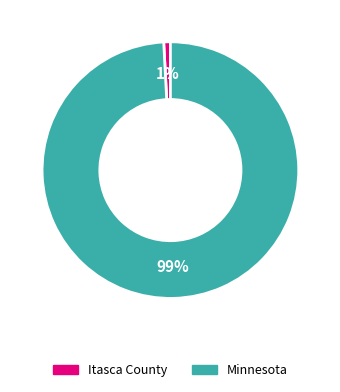

What is the smallest slice in the pie chart?

Itasca County